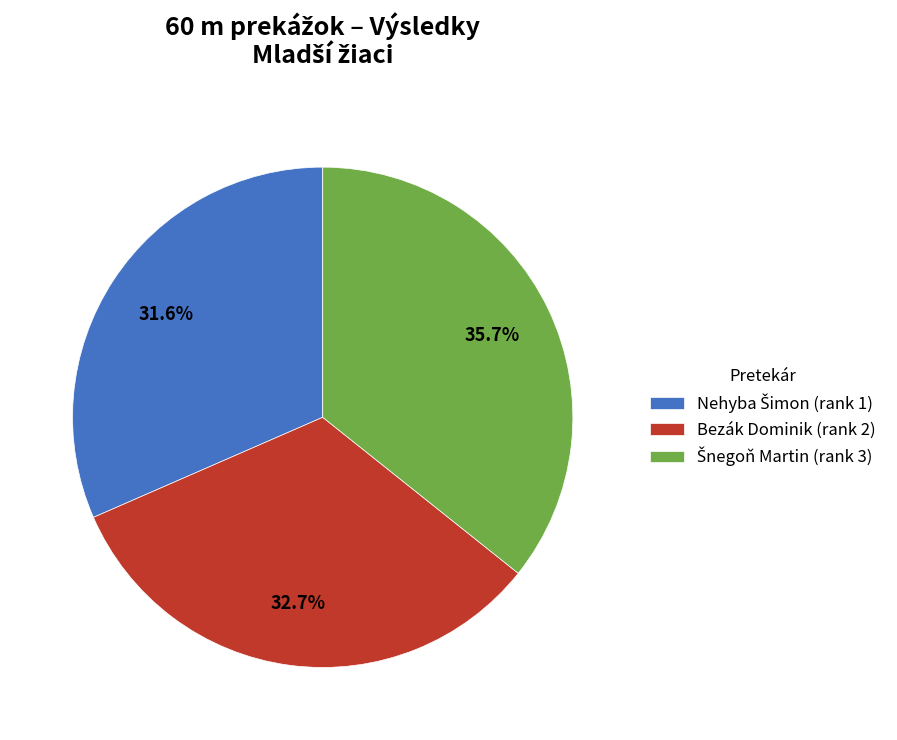

Does Bezák Dominik (rank 2) represent more than half of the total?

No